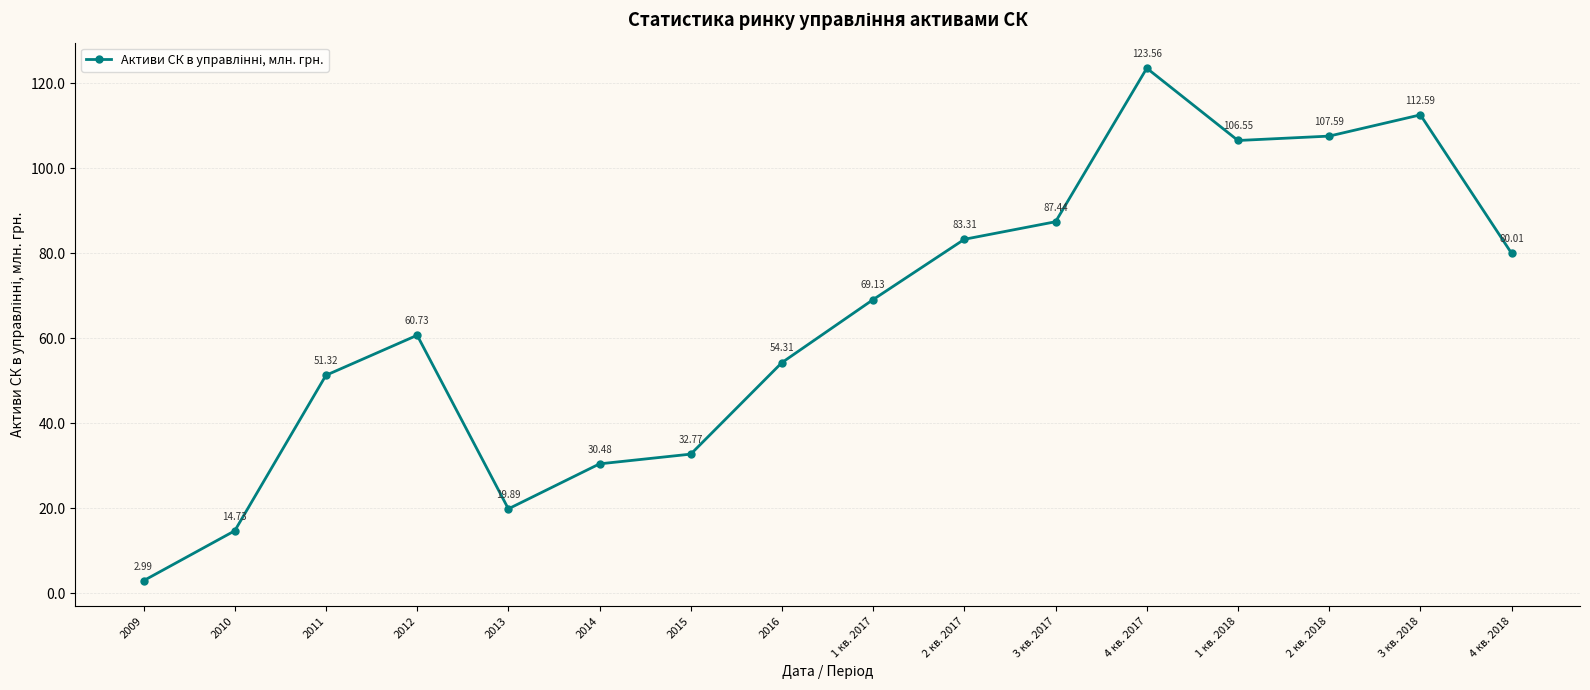

What is the sum of all values?

1037.4